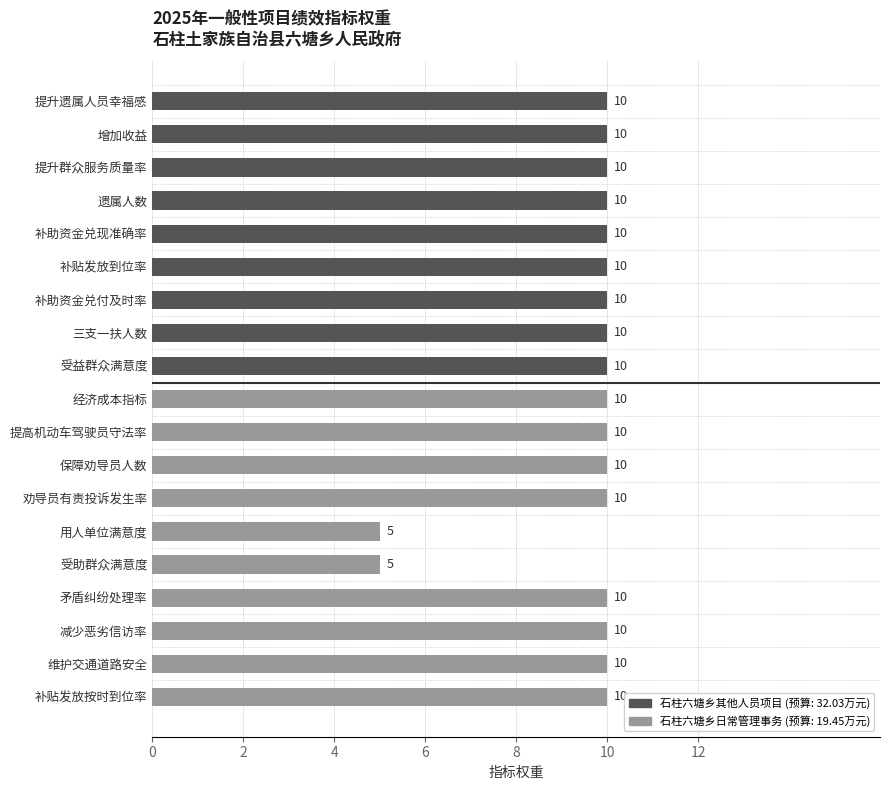

Approximately how many times larger is the value at 用人单位满意度 compared to 提升遗属人员幸福感?

0.5